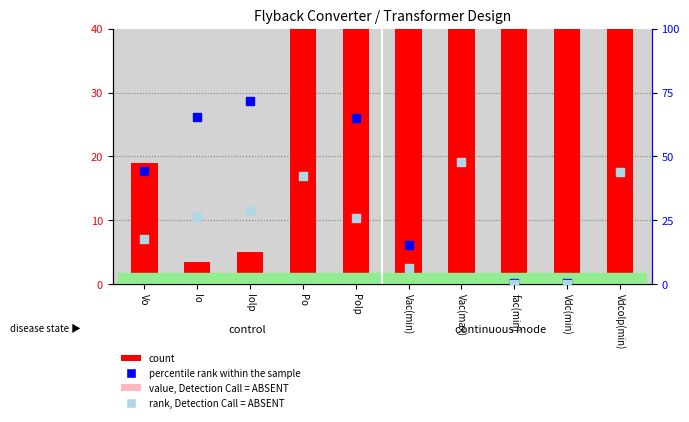

Which series has the largest Y range (max minus min)?

count